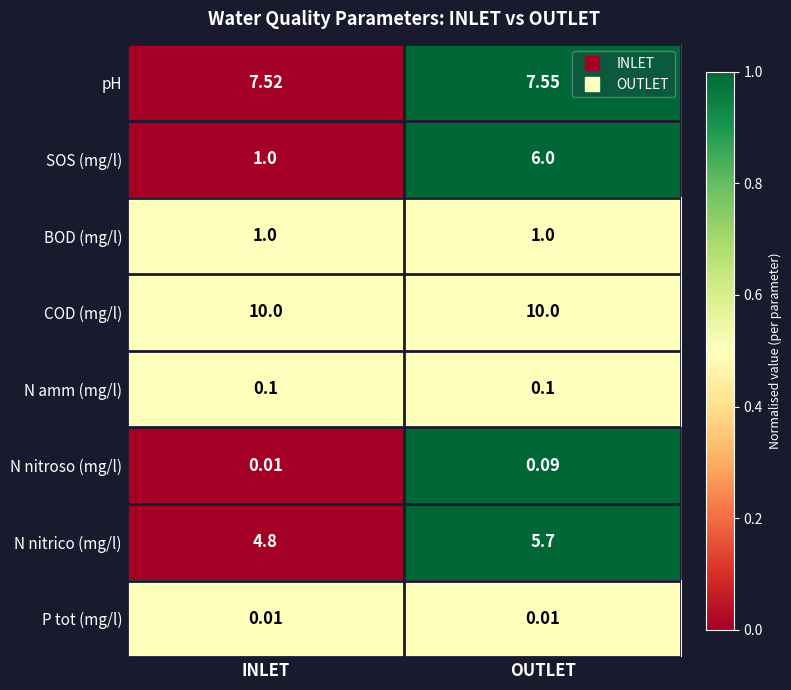

Is the value of BOD (mg/l) at OUTLET greater than the value of pH at INLET?

No